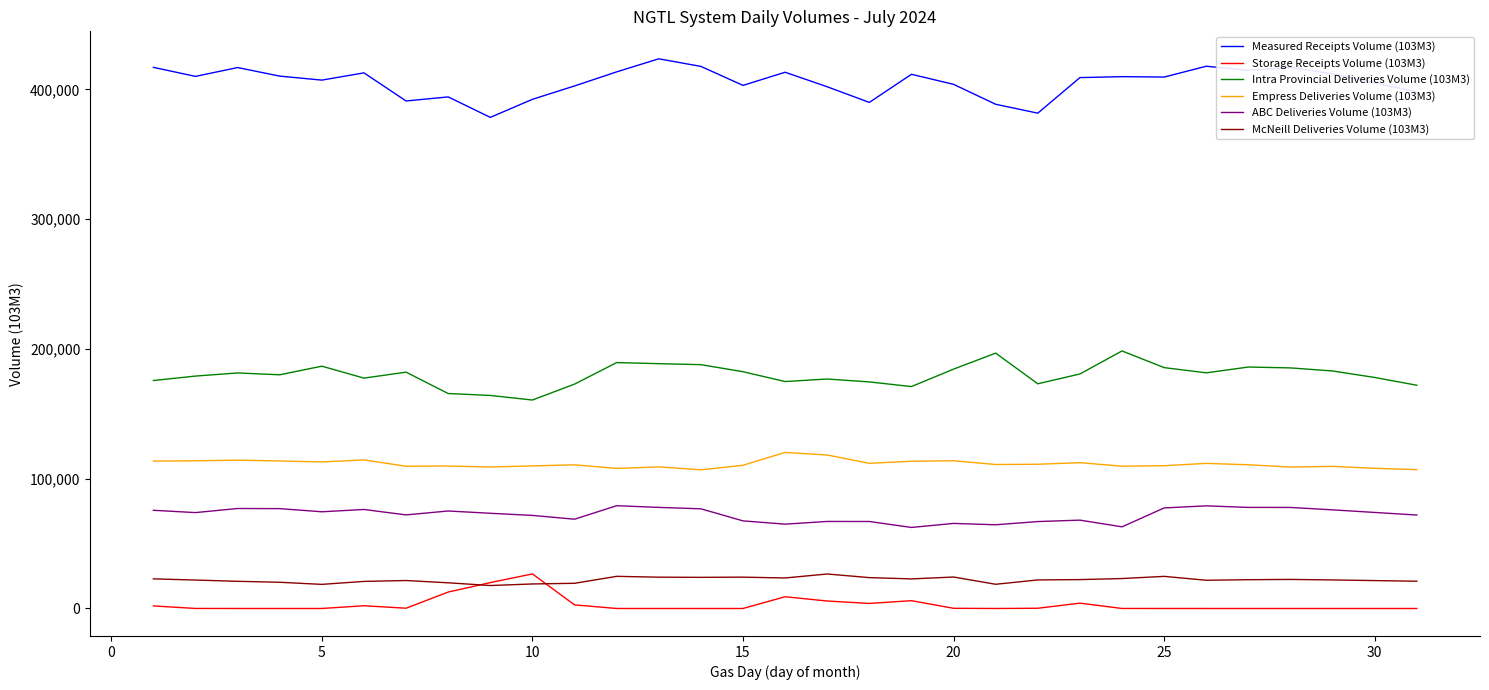

Which series has the widest spread of values?

Measured Receipts Volume (103M3)